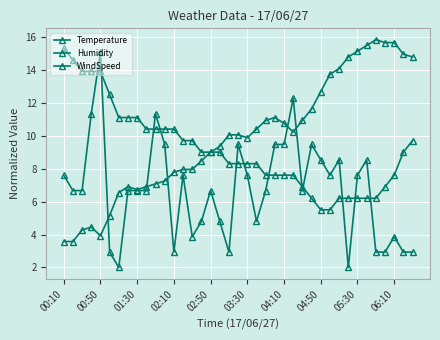

Count the number of data series in this chart.

3